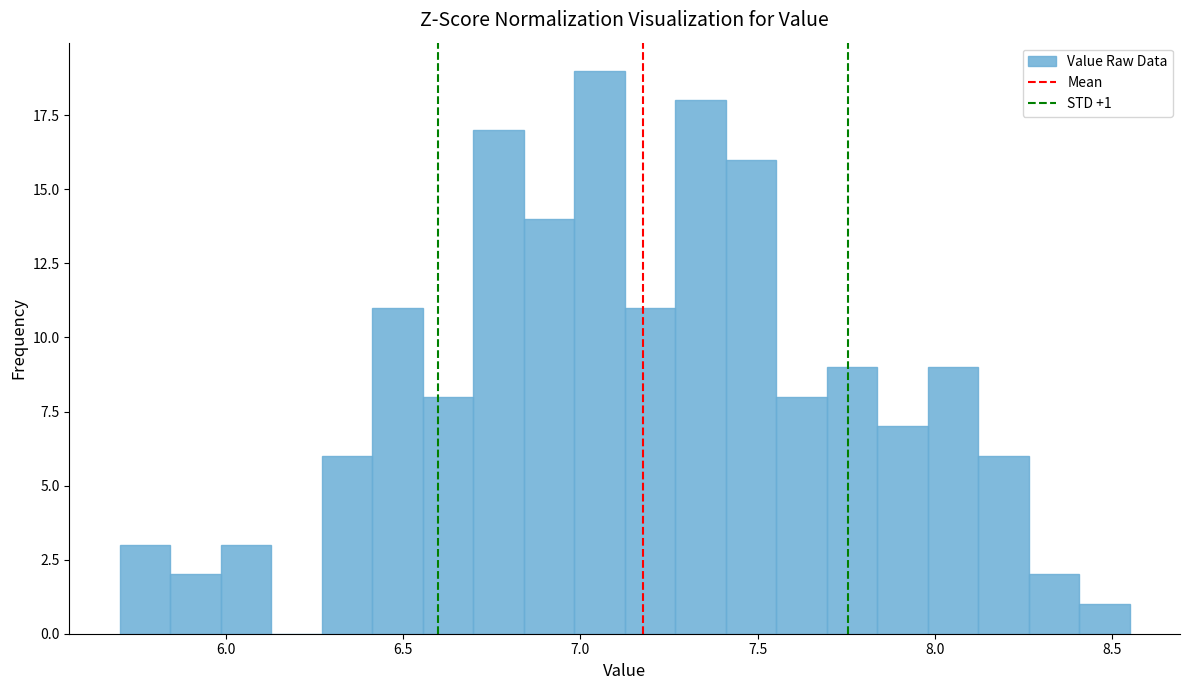

Read against the x-axis, roughly where is the centre of the tallest bar?

7.05